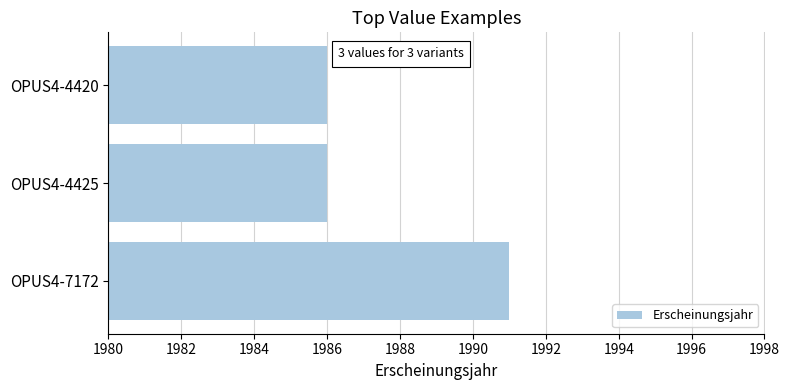

Is it true that the value at OPUS4-4425 is 1986?

True